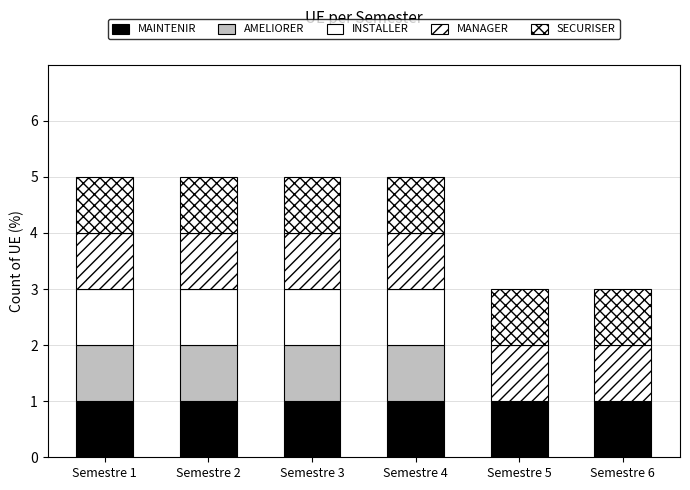

How many categories are shown in the chart?

6